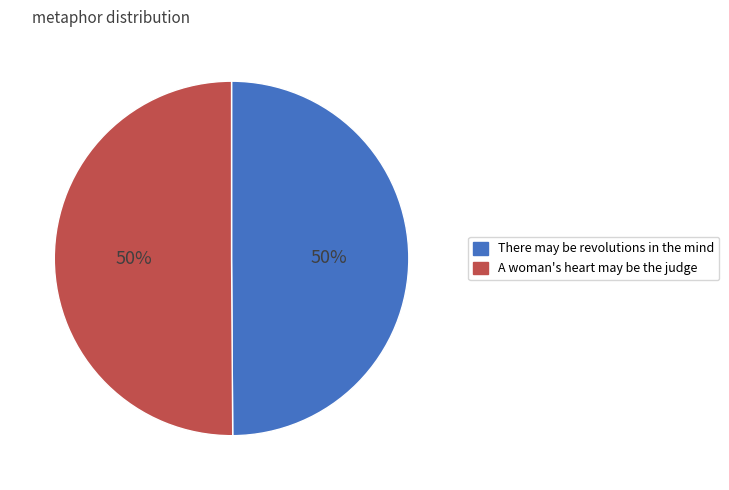

Do There may be revolutions in the mind and A woman's heart may be the judge together represent more than half of the pie?

Yes